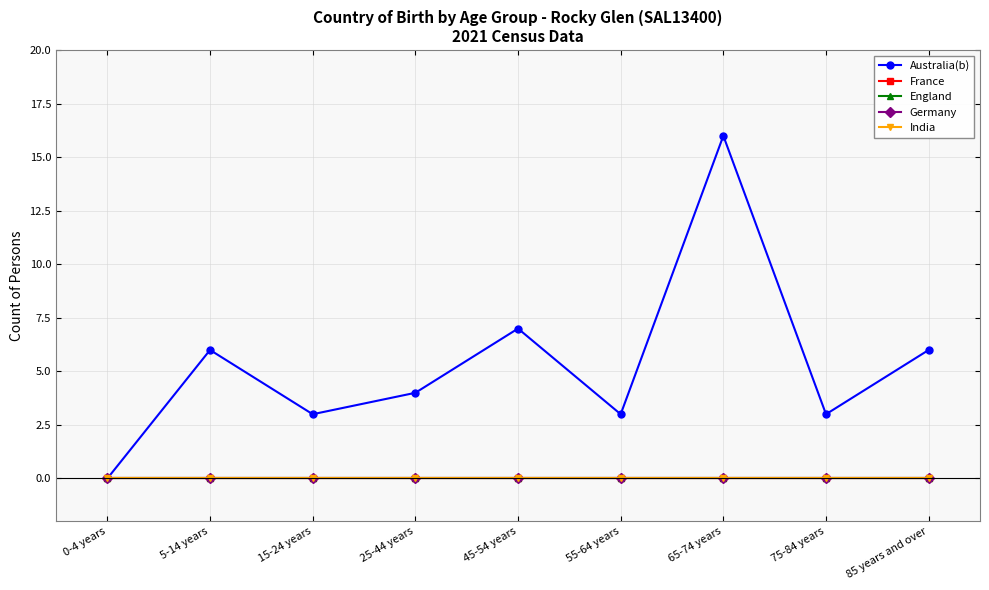

True or false: Germany and India intersect in this chart.

False